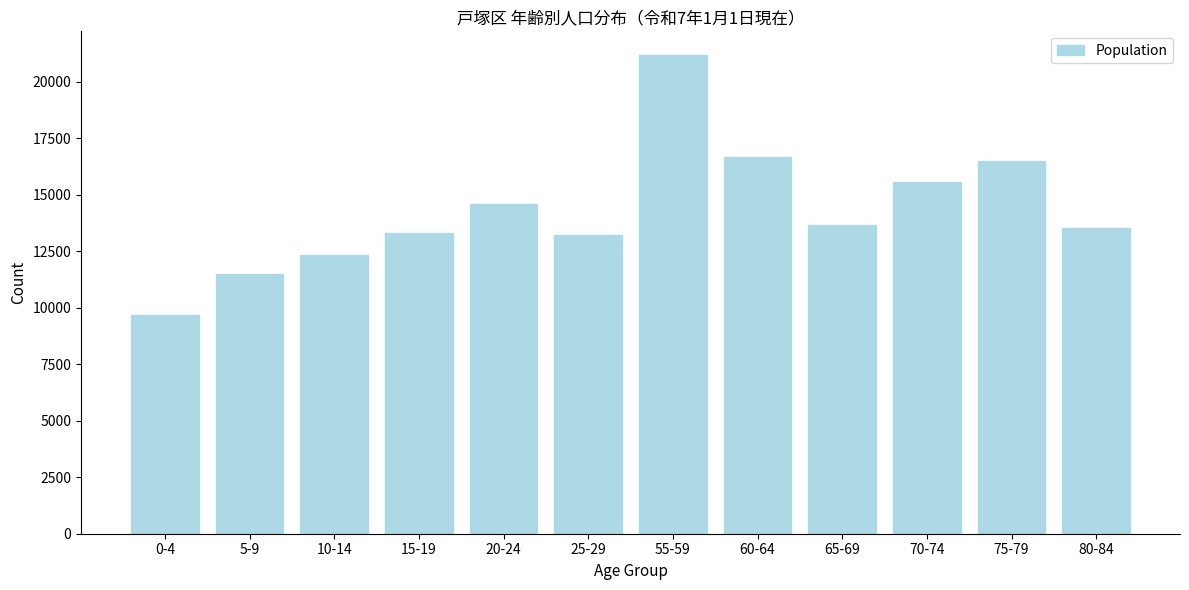

Read the value at 55-59, to the nearest 10.

21180